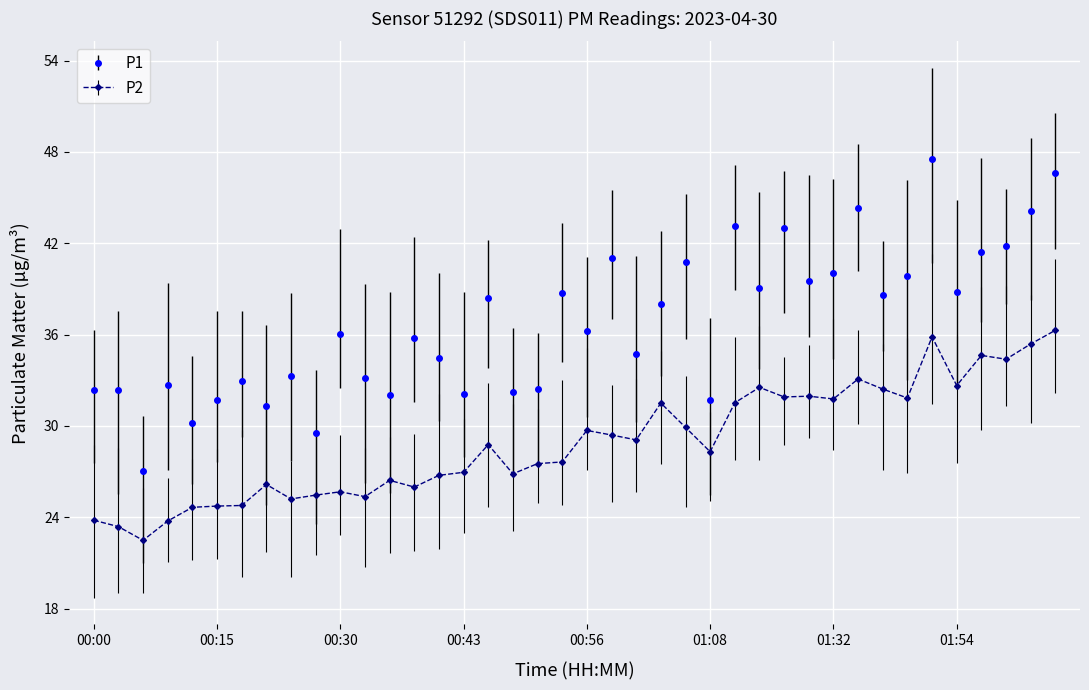

True or false: P1 and P2 intersect in this chart.

False